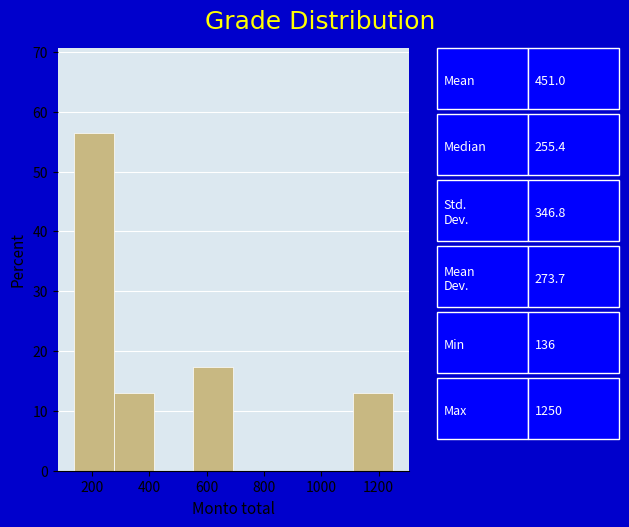

Over which range of the x-axis is the bar tallest?

140 to 280